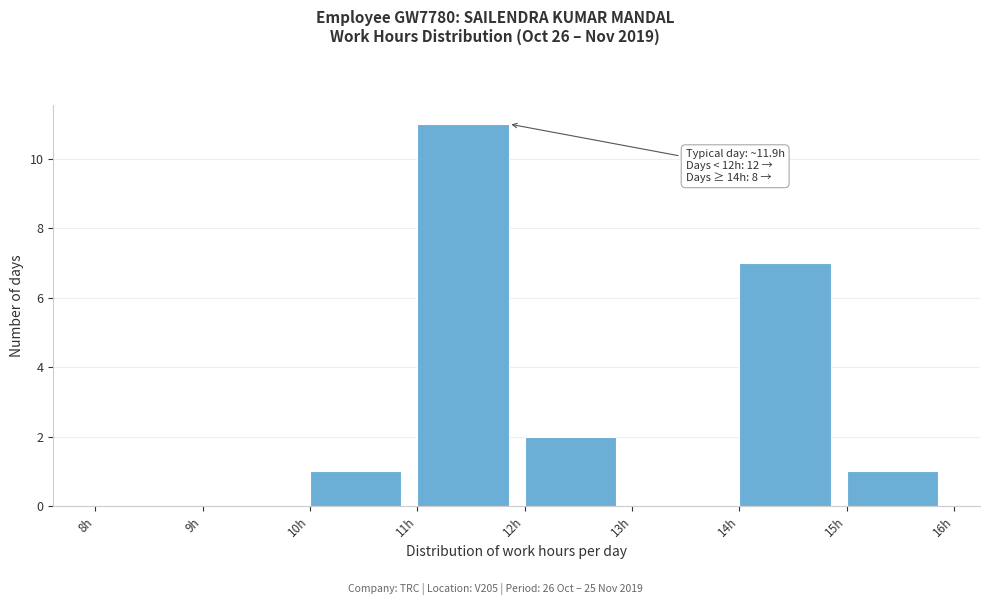

Which range on the x-axis has the tallest bar?

11 to 12